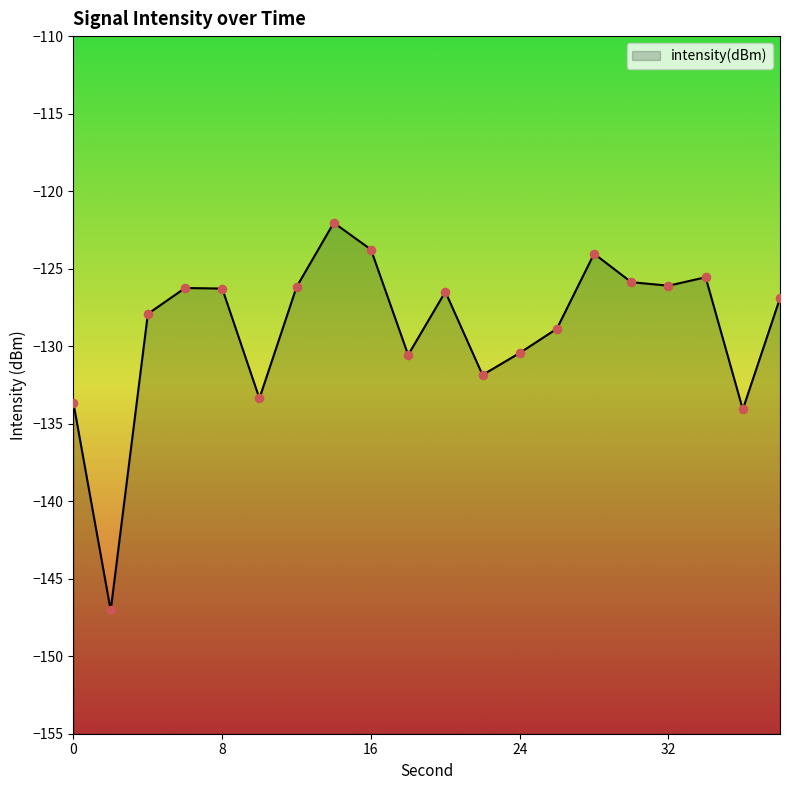

What is the change in value from 4 to 14?

+5.9